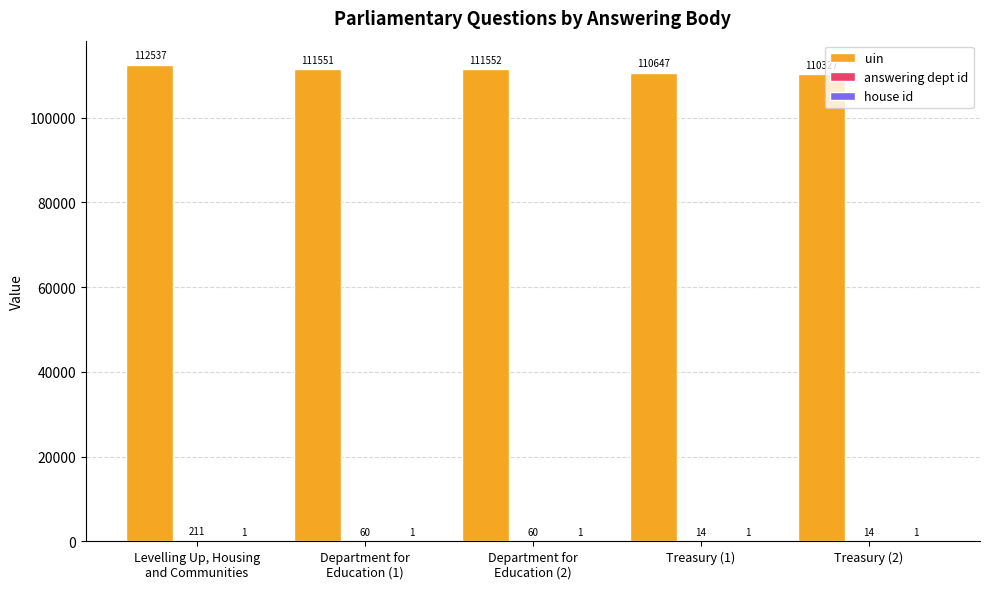

What is the sum of all uin values?

556614